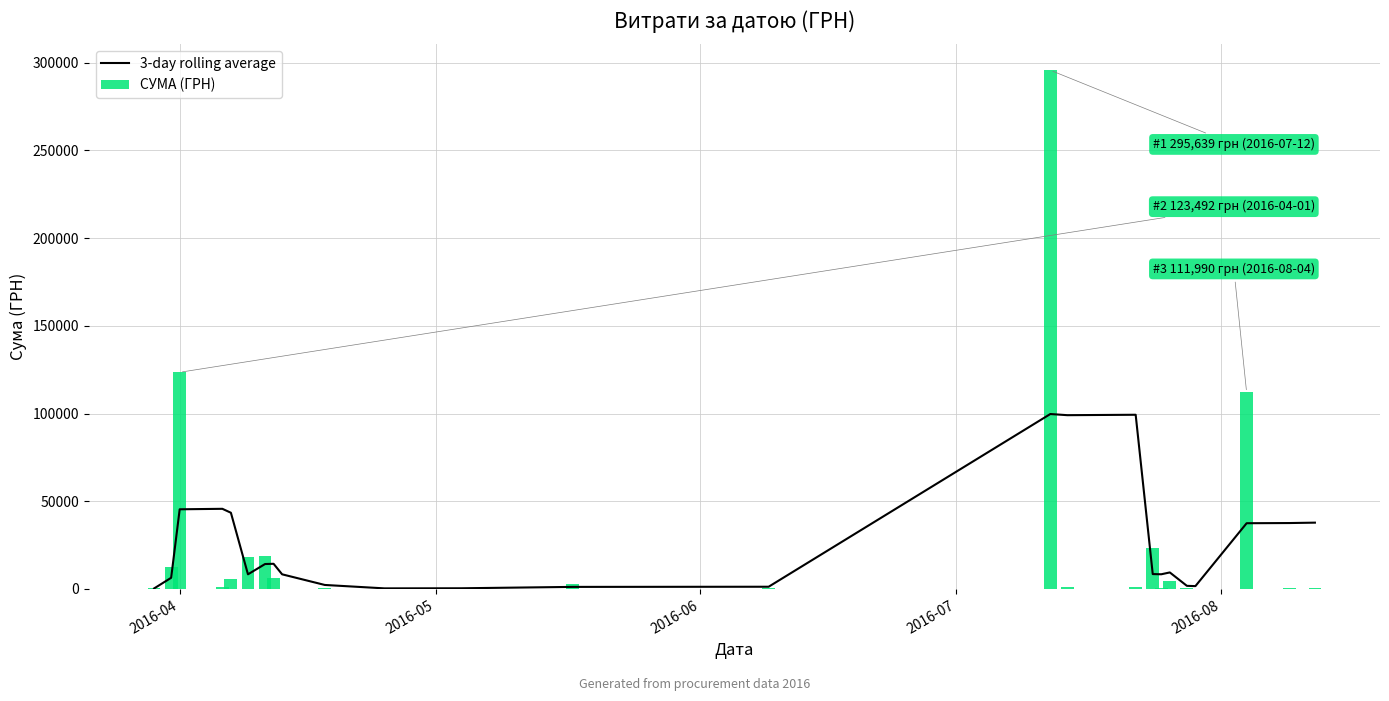

What is the highest value of the 3-day rolling average series?

99708.2